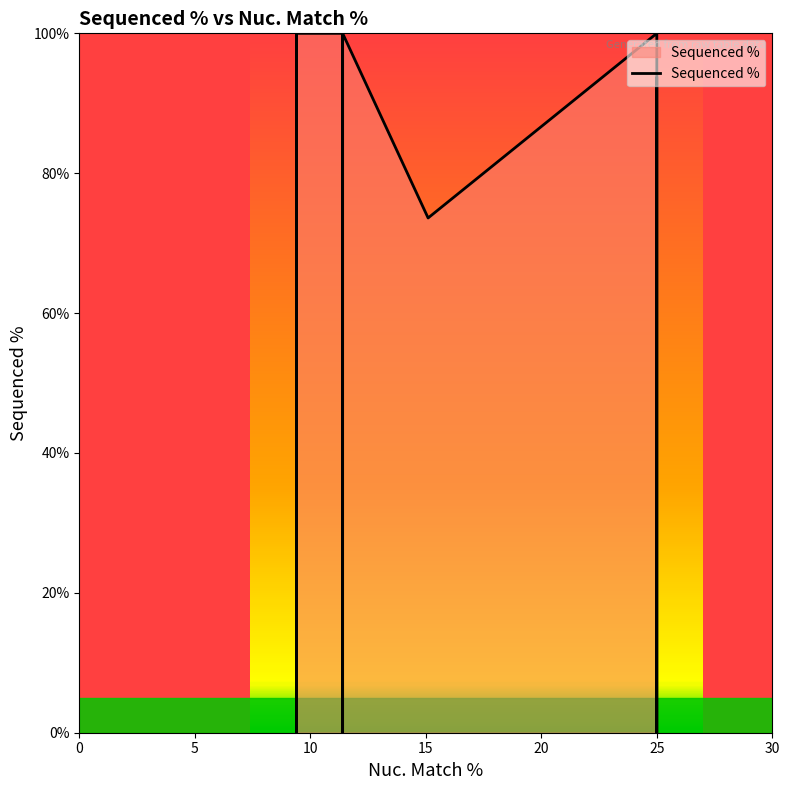

How many categories are shown in the chart?

10